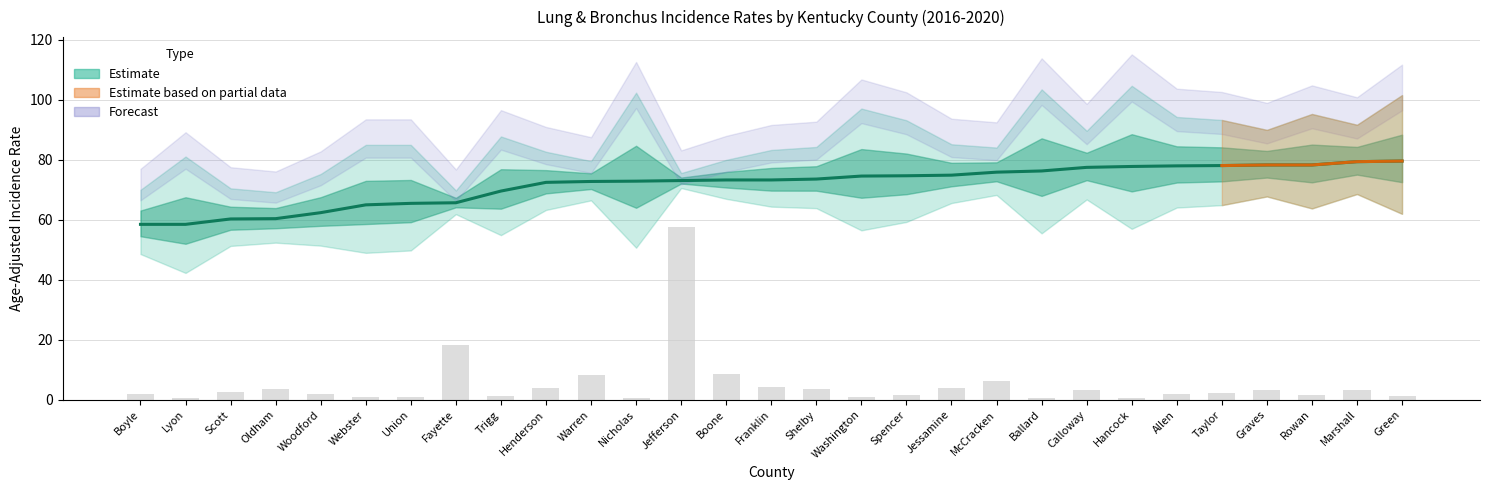

At how many categories does at least one series exceed 68?

21